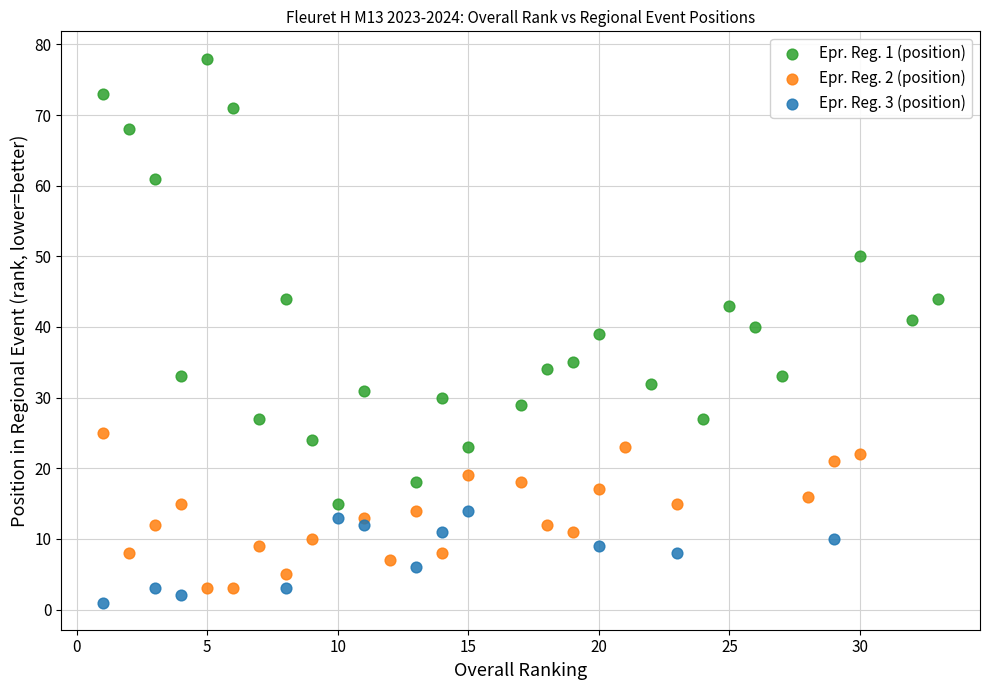

Which series reaches the minimum Y coordinate?

Epr. Reg. 3 (position)